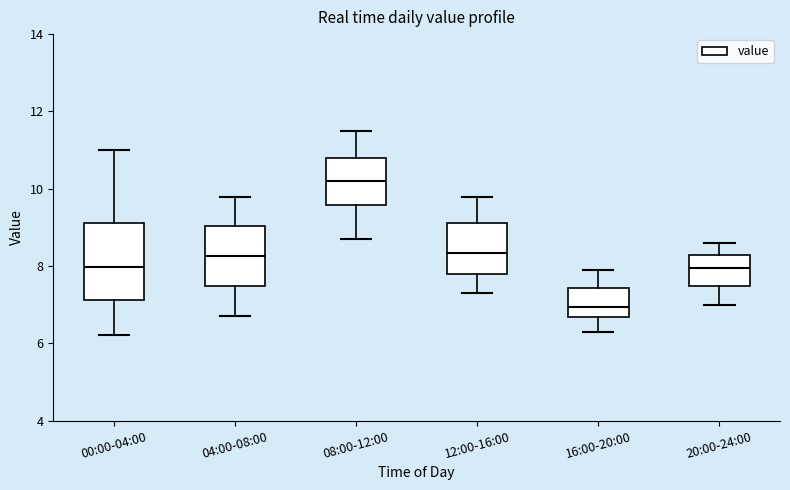

Where is the lower edge of the box for 00:00-04:00 on the y-axis? The values are not printed on the chart, so give them approximately, as read against the axis.

7.2